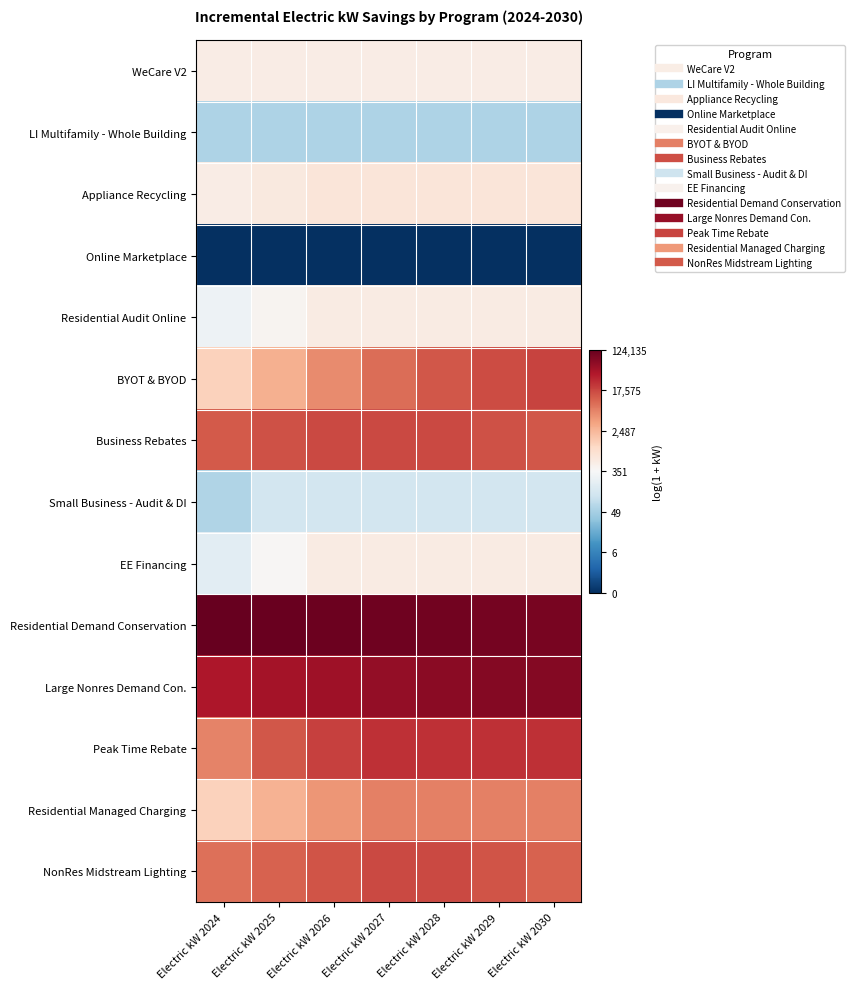

Between Electric kW 2024 and Electric kW 2029, which is larger?

Electric kW 2024